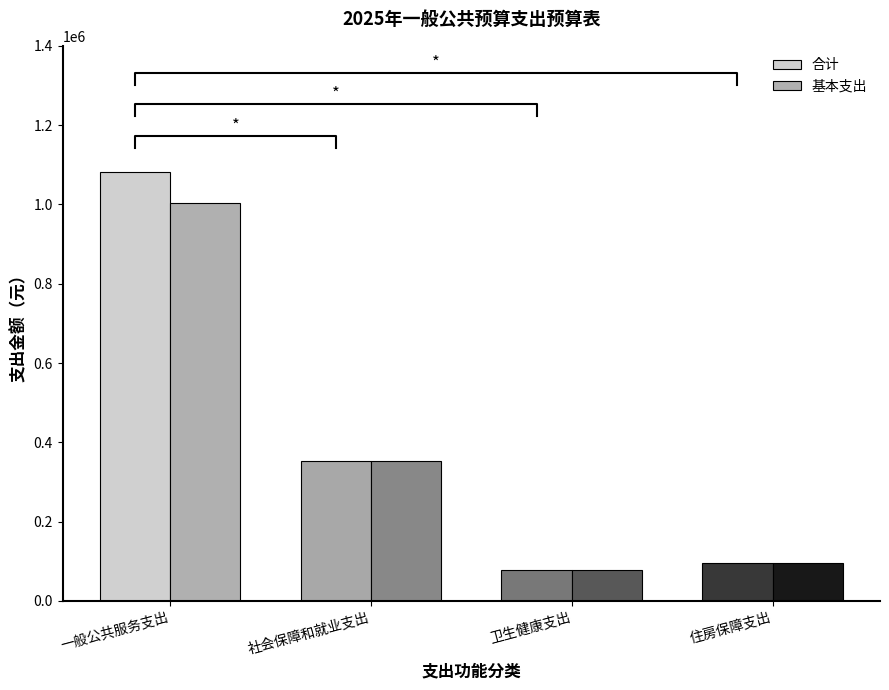

Read the 合计 value at 社会保障和就业支出.

352884.4